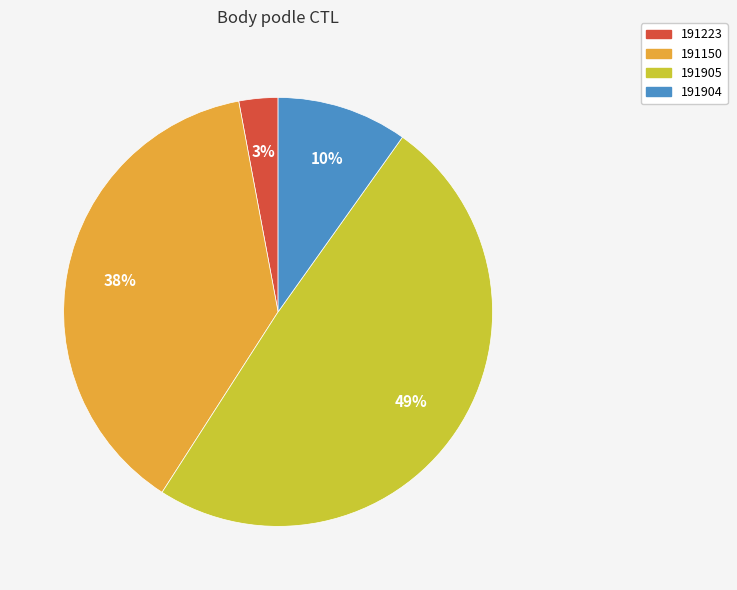

To the nearest percent, what percentage of the pie is 191904?

10%